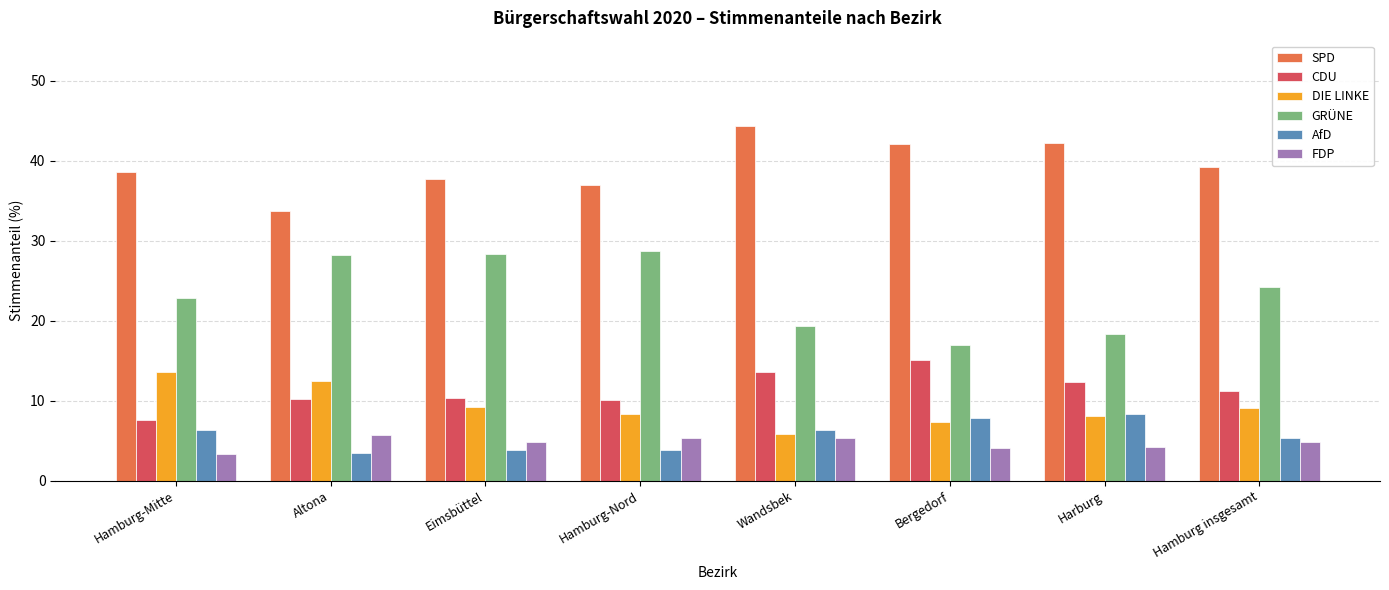

At how many categories does at least one series exceed 33?

8